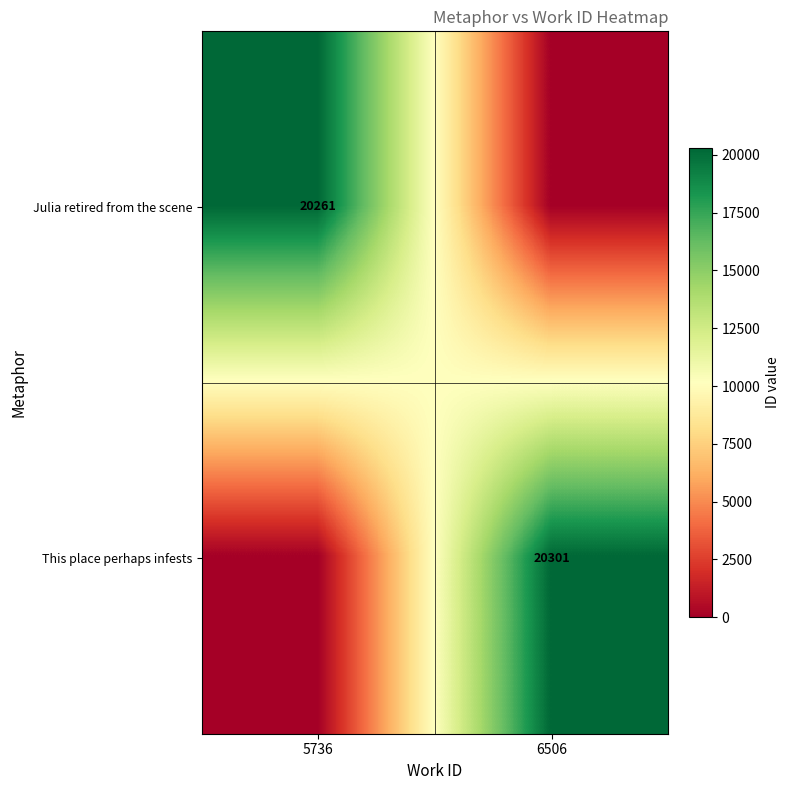

The Julia retired from the scene series shows 20261 at 5736. True or false?

True